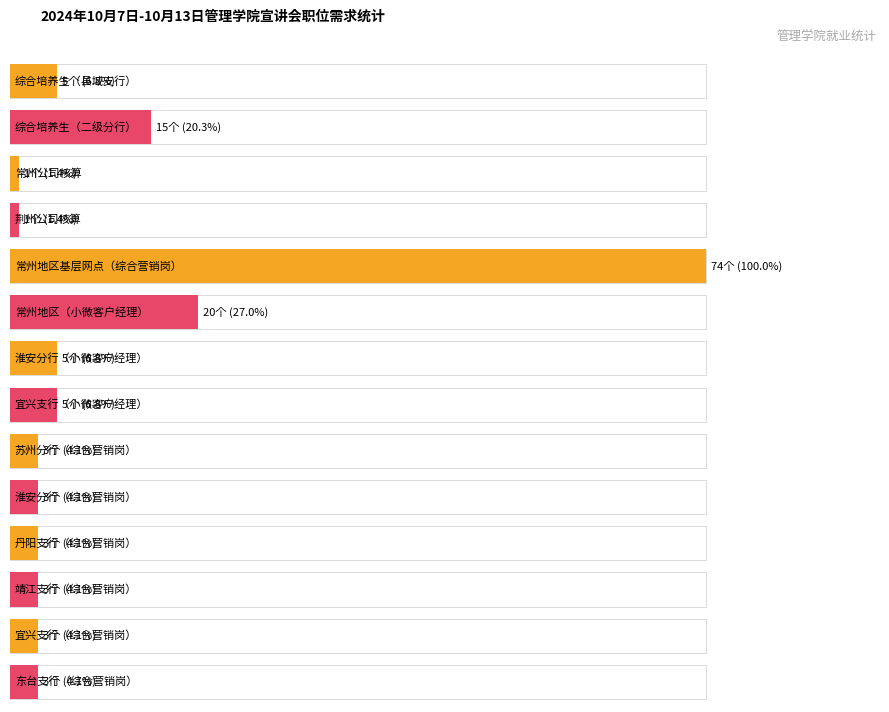

What is the smallest value displayed?

1